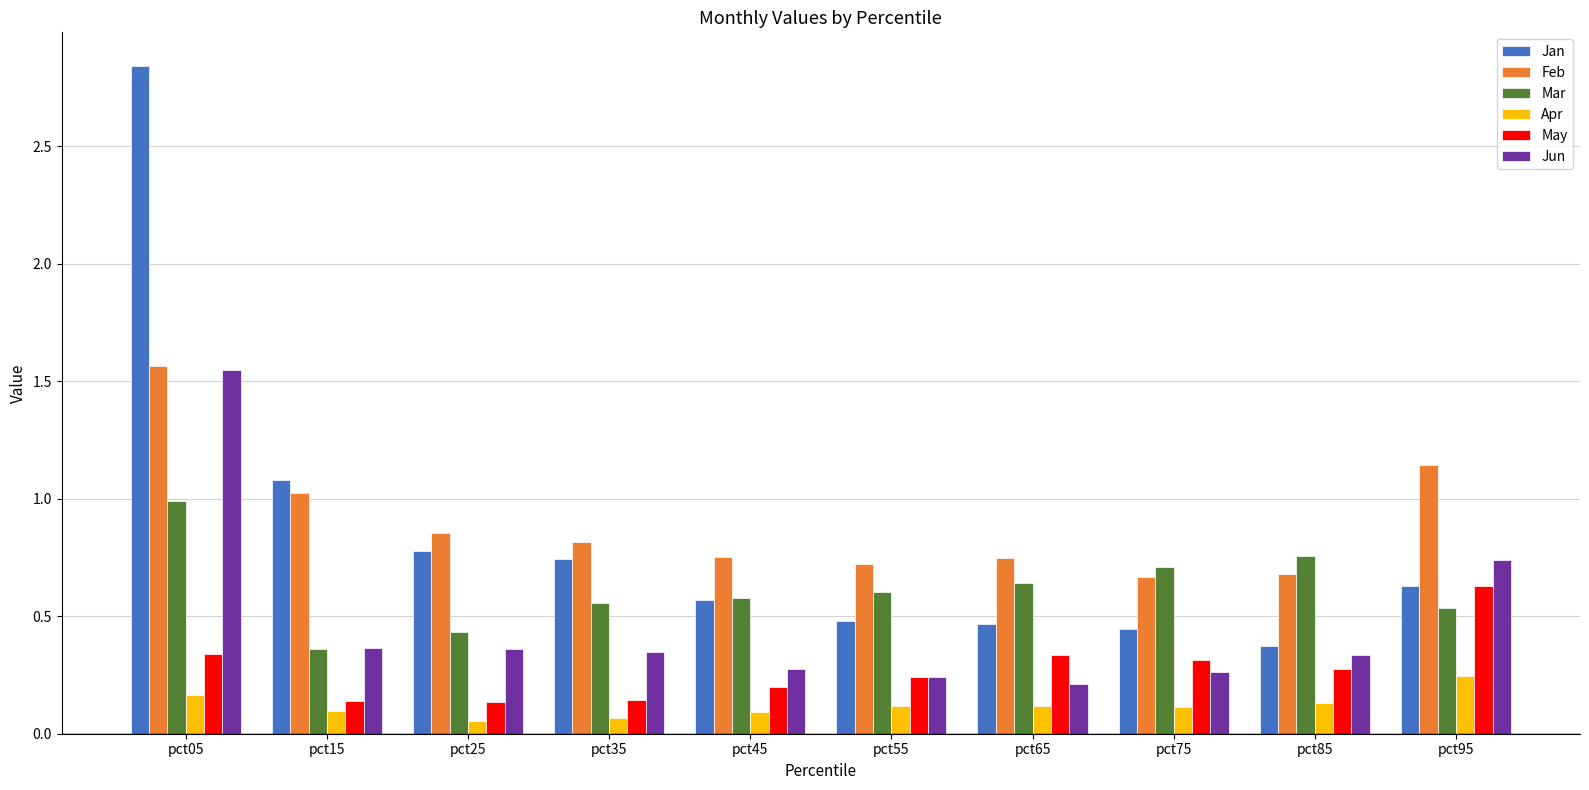

Is the value of Jan at pct95 greater than the value of May at pct45?

Yes